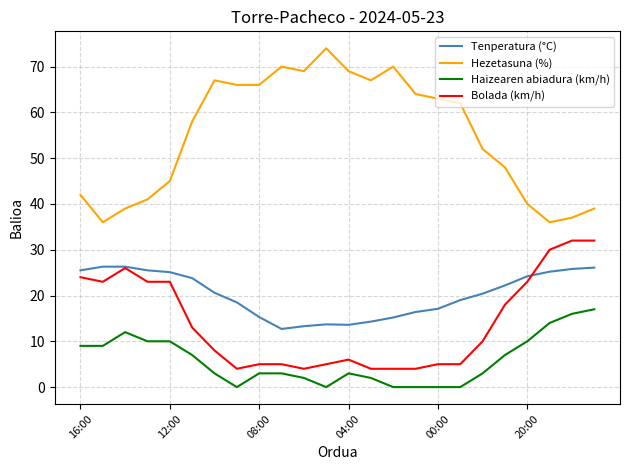

Which series has the largest total across all categories?

Hezetasuna (%)